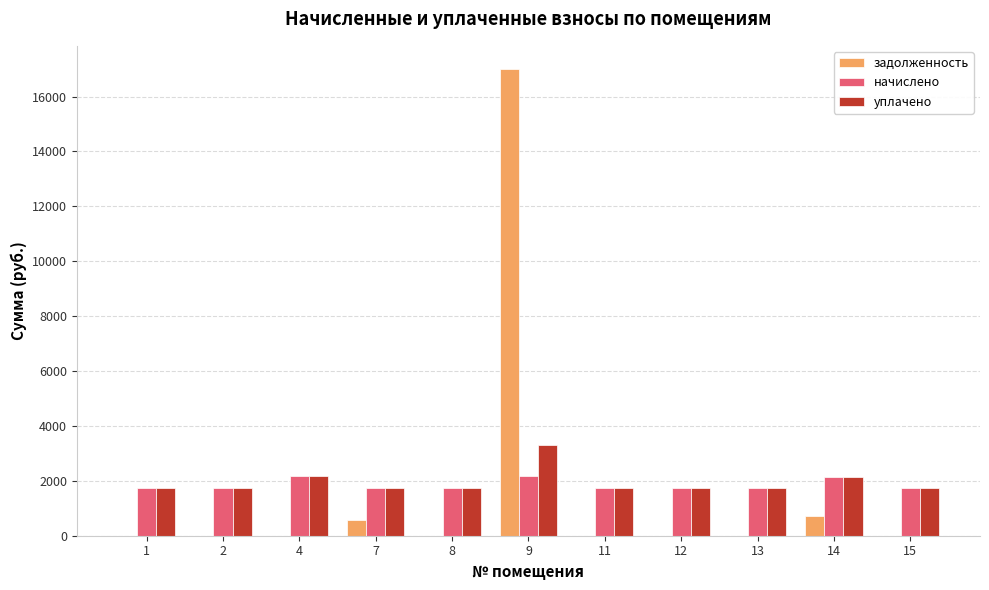

What is the sum of all задолженность values?

18290.7